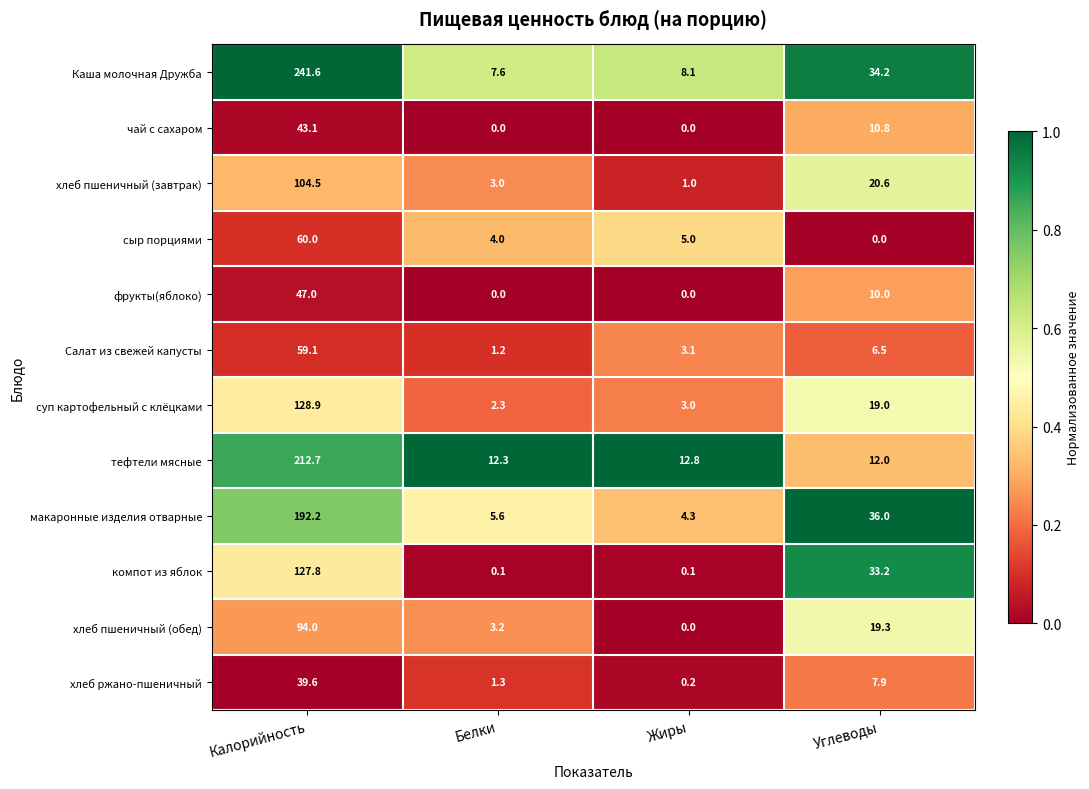

What value does the хлеб ржано-пшеничный series have at Углеводы?

7.9